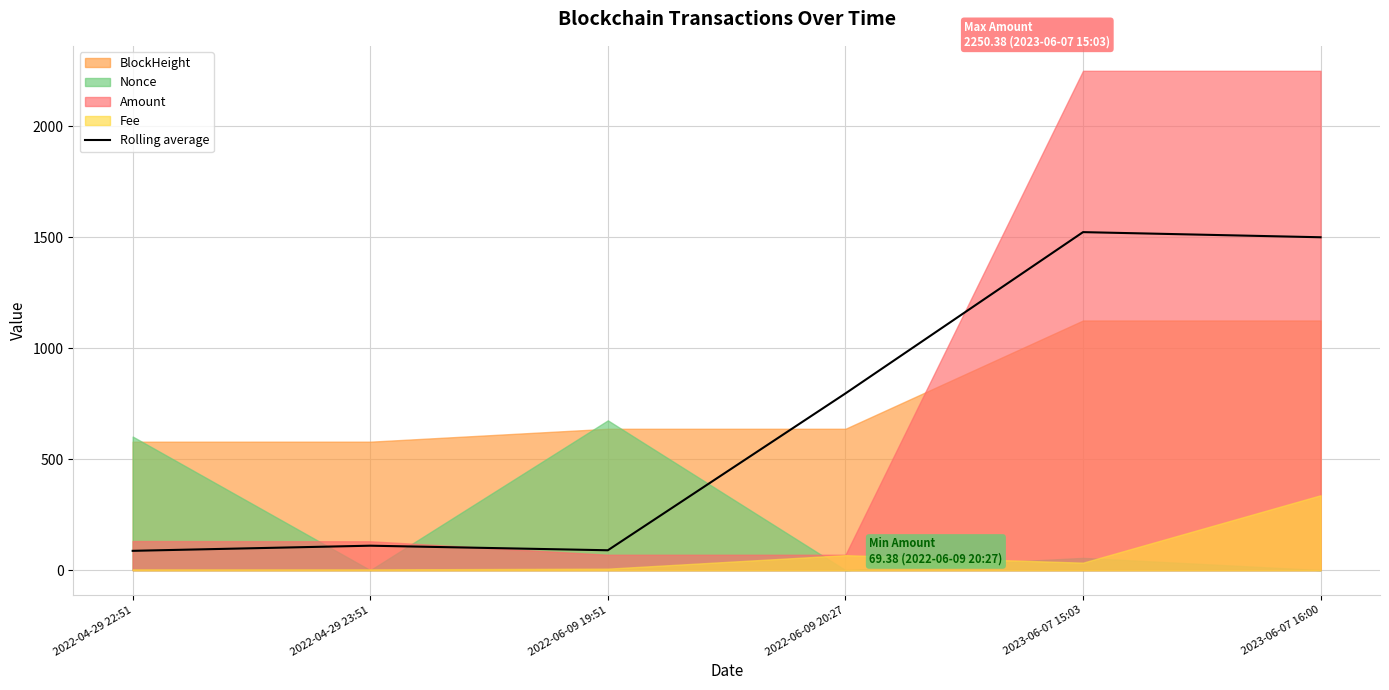

Reading left to right, list all the values displayed in this chart.

2022-04-29 22:51=87.1	2022-04-29 23:51=110.2	2022-06-09 19:51=89.6	2022-06-09 20:27=796.4	2023-06-07 15:03=1523.3	2023-06-07 16:00=1500.2